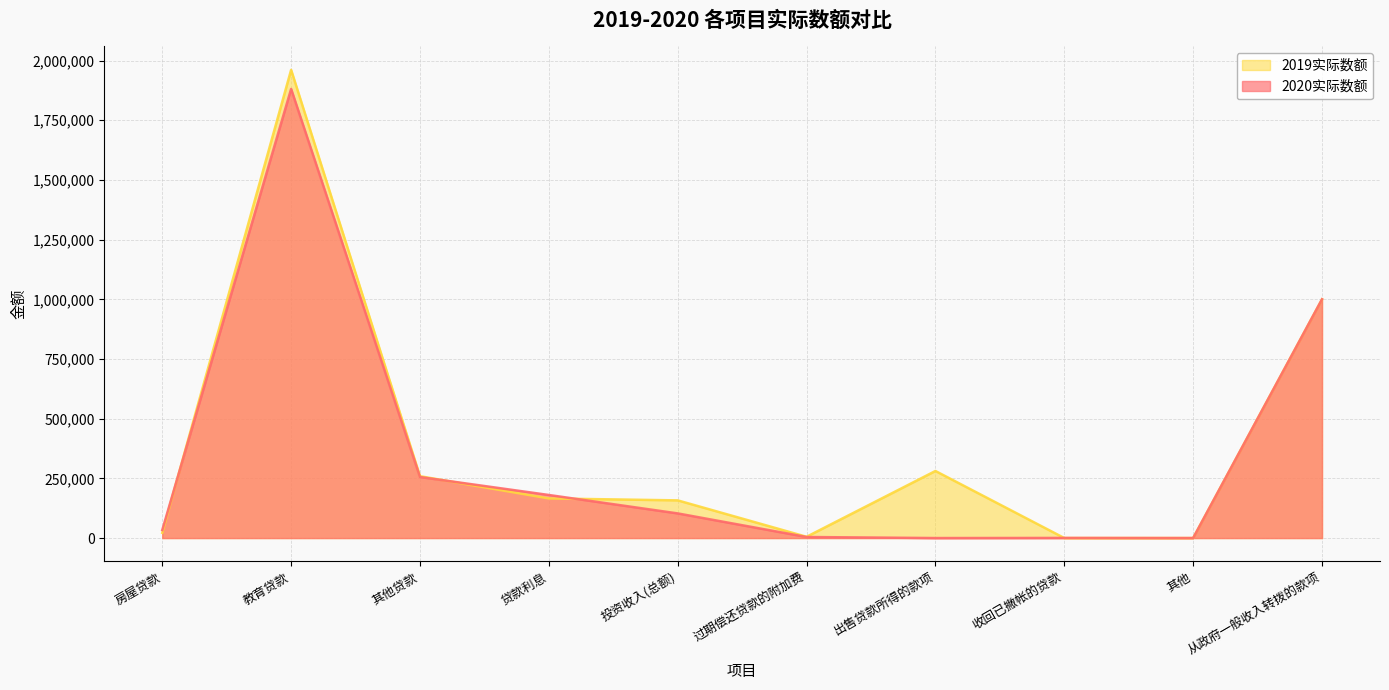

At which label is 2020实际数额 closest to 940558?

从政府一般收入转拨的款项